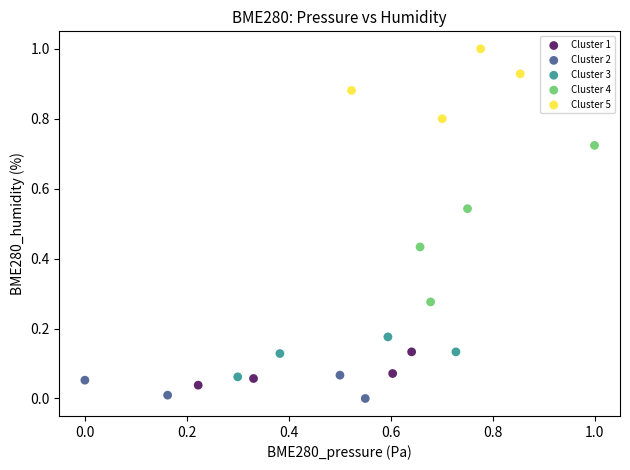

Which series reaches the maximum Y coordinate?

Cluster 5